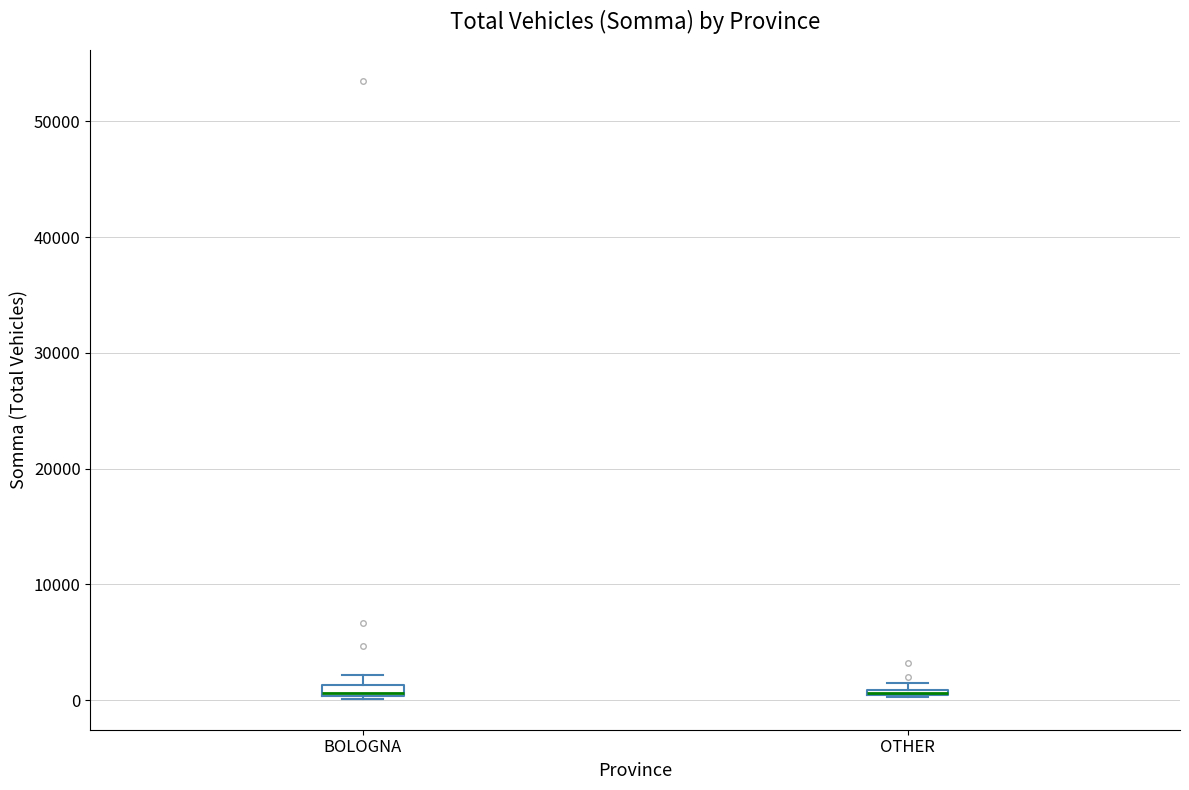

Where is the upper edge of the box for OTHER on the y-axis? The values are not printed on the chart, so give them approximately, as read against the axis.

1000